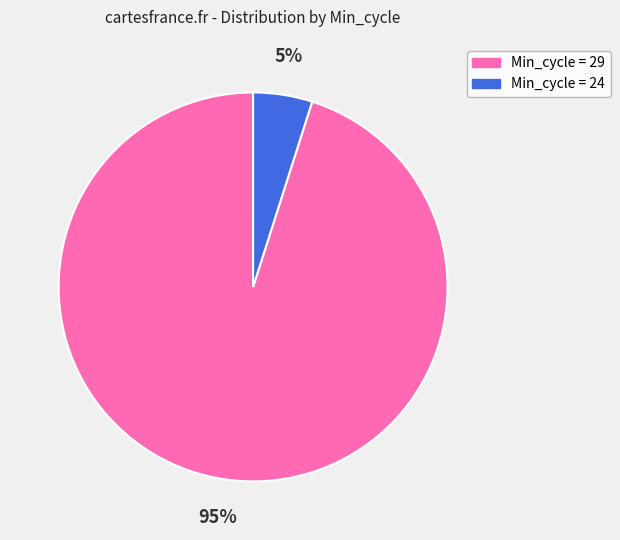

To the nearest percent, what is the average slice percentage?

50%